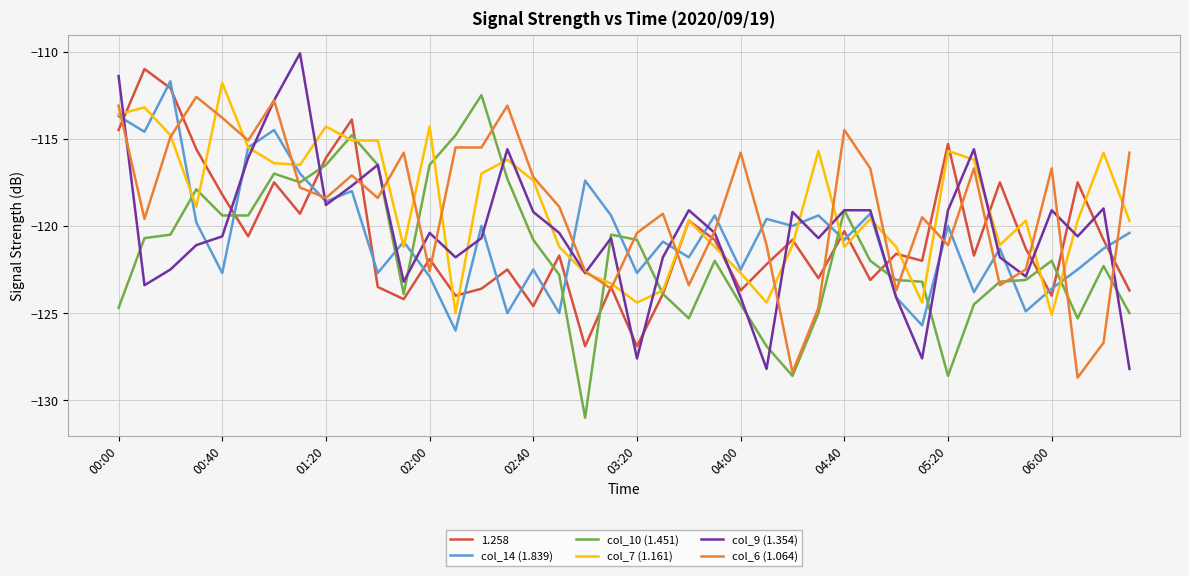

What is the greatest value displayed?

-110.1